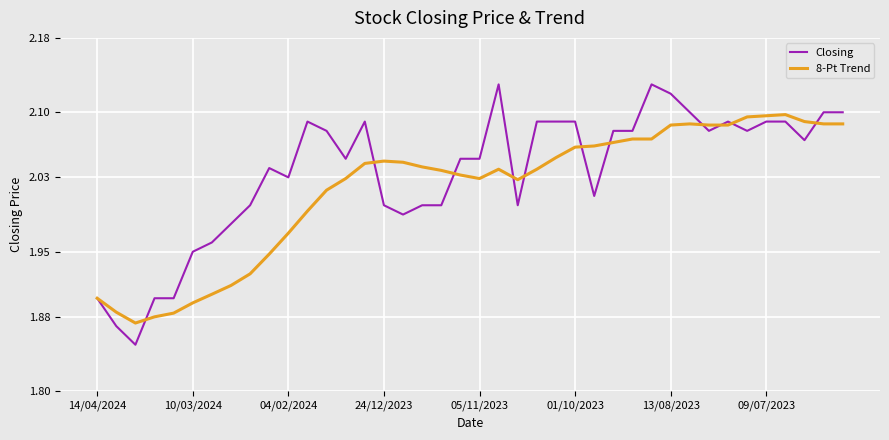

How many series are shown in this chart?

2